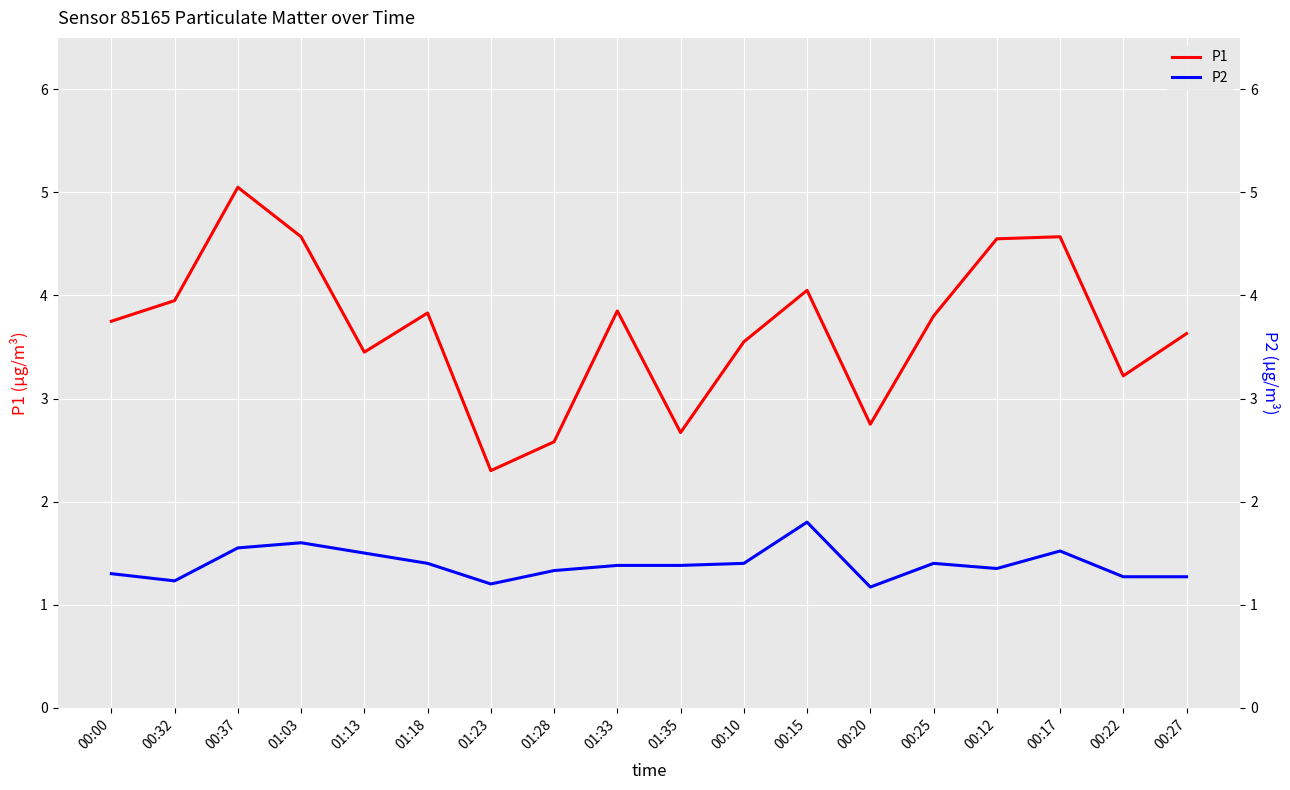

What is the greatest value displayed?

5.0